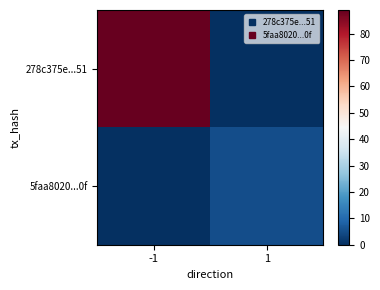

What is the difference between the highest and lowest values at 1?

5